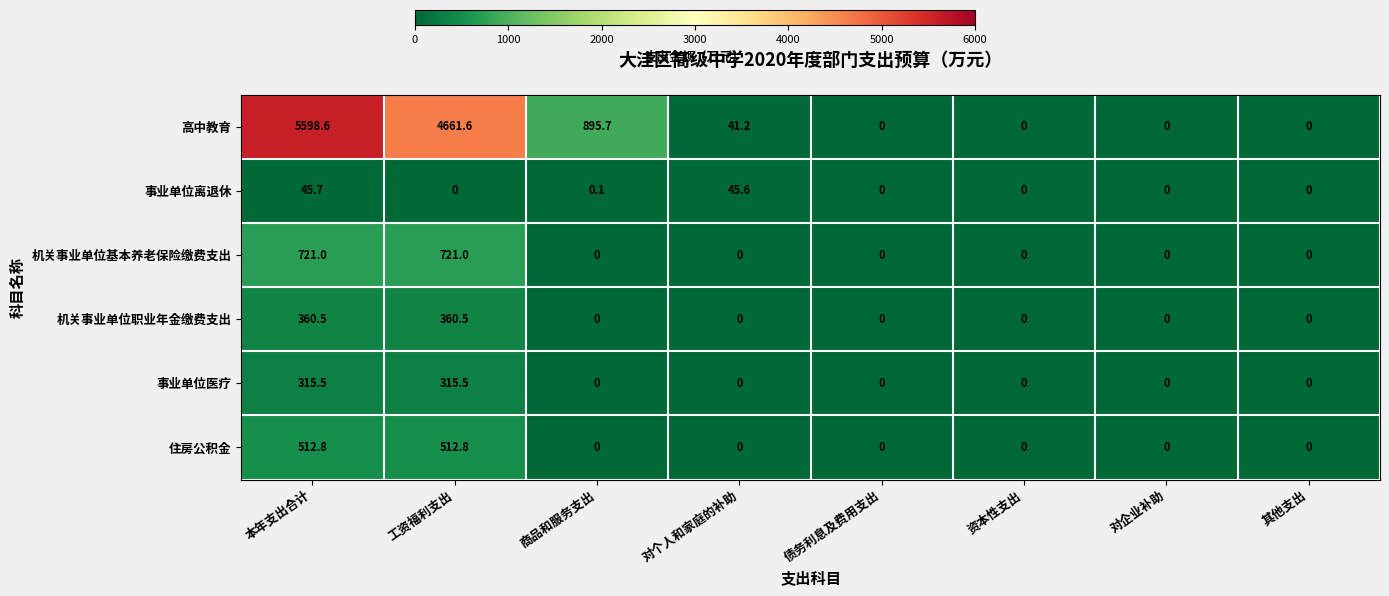

List the series in order of their peak value, lowest first.

事业单位离退休, 事业单位医疗, 机关事业单位职业年金缴费支出, 住房公积金, 机关事业单位基本养老保险缴费支出, 高中教育